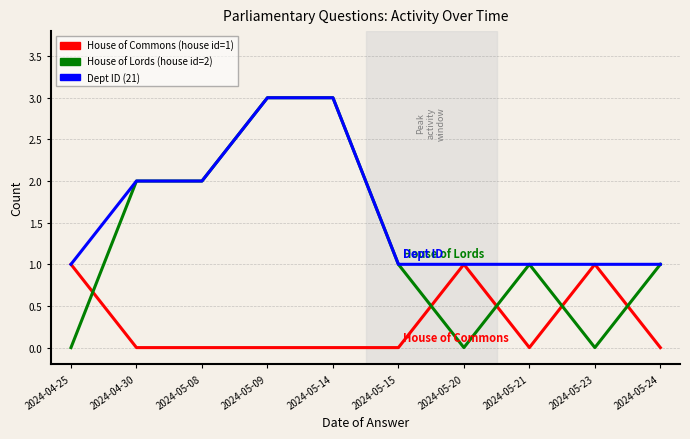

What position from the left is 2024-05-23?

9